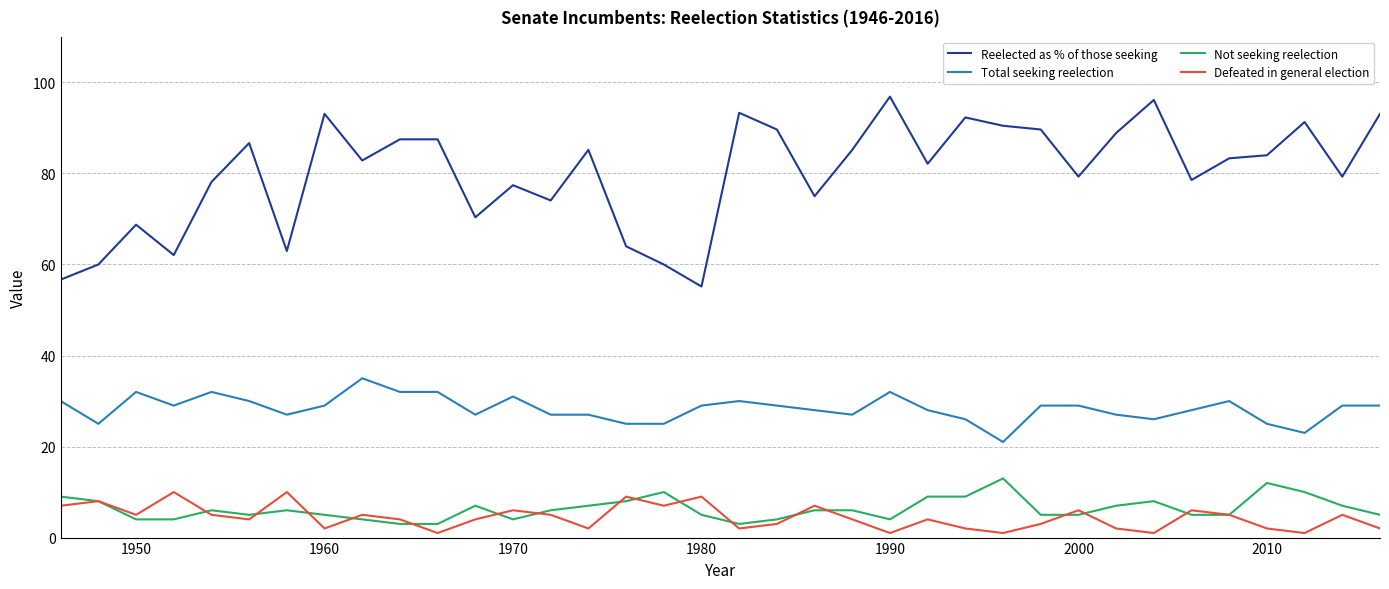

Which series has the largest total across all categories?

Reelected as % of those seeking